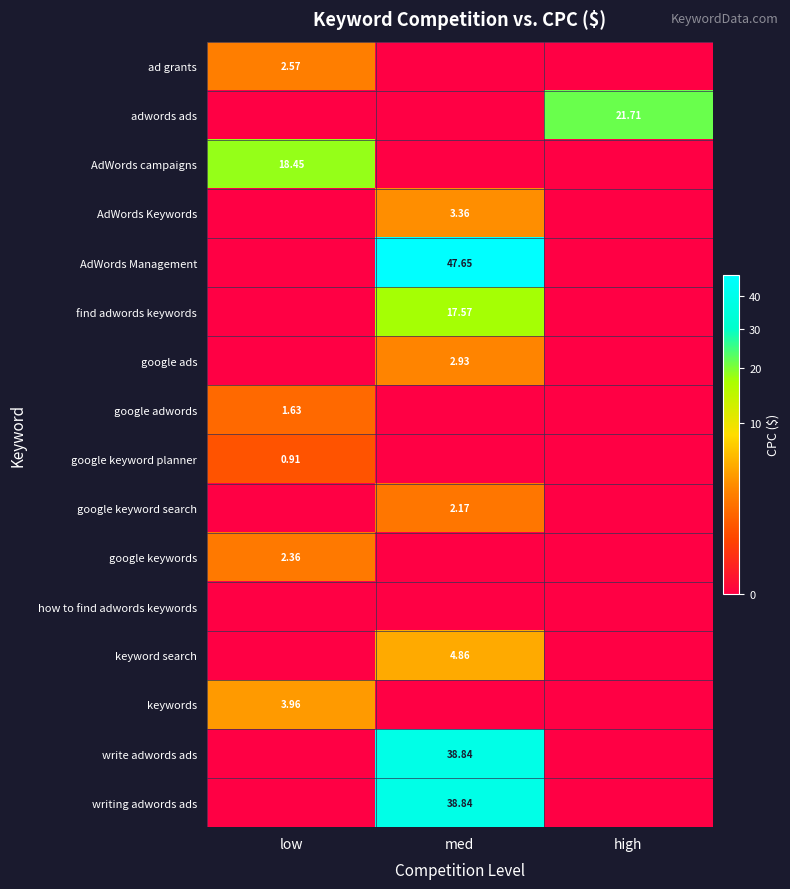

Is it true that adwords ads equals 8.4 at high?

False